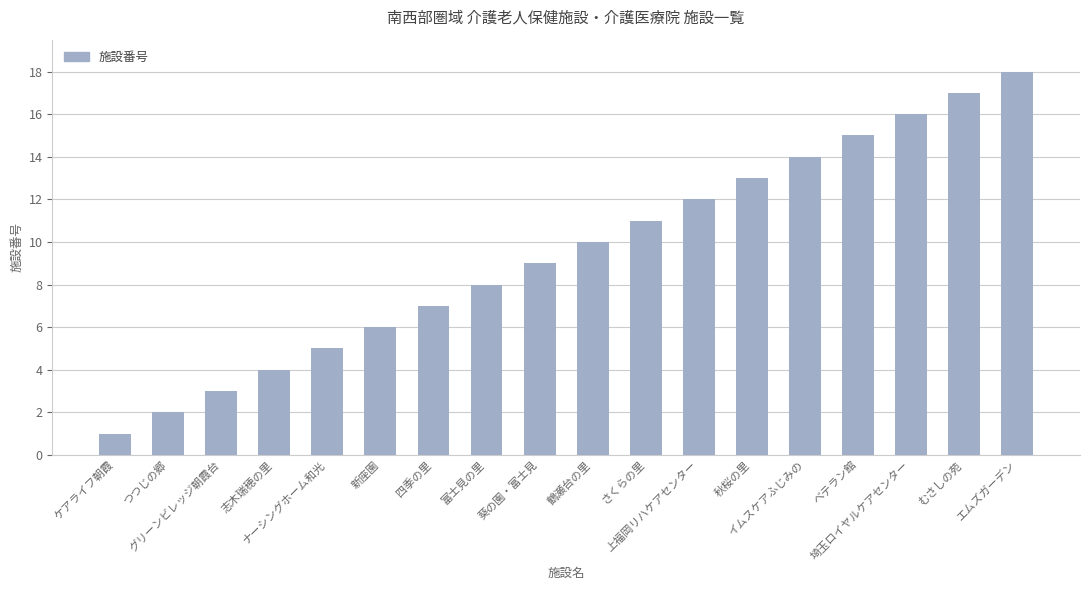

Which has a higher value, ベテラン館 or エムズガーデン?

エムズガーデン